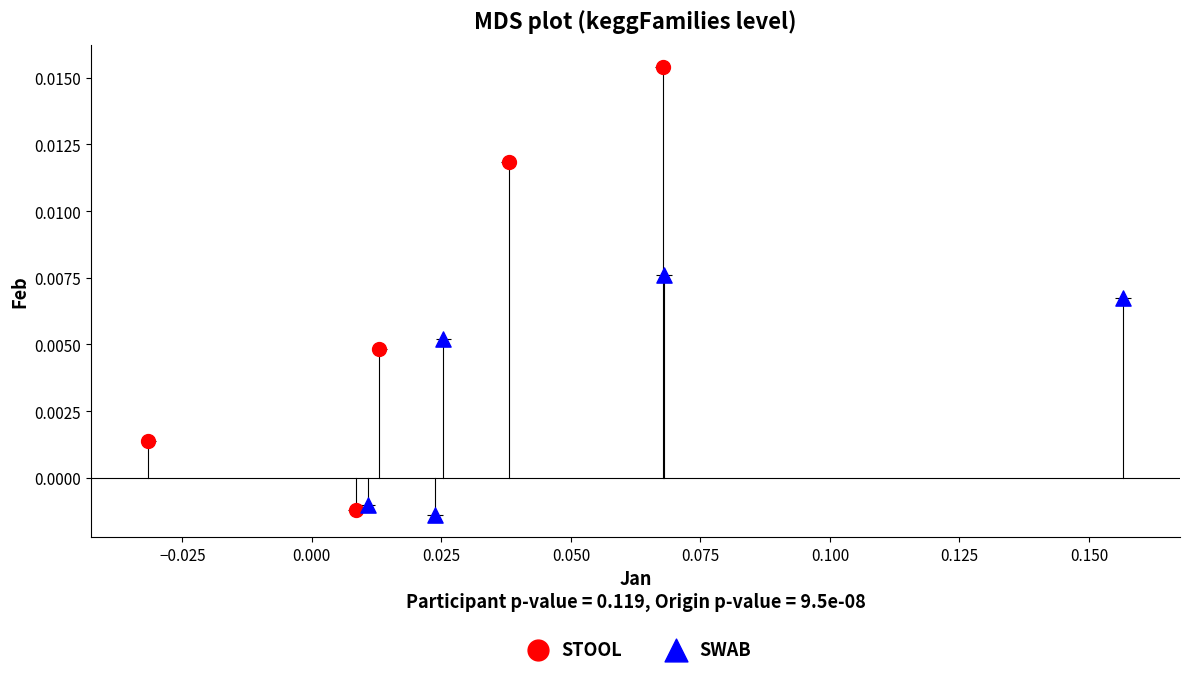

What are all the series names shown in the legend?

STOOL, SWAB